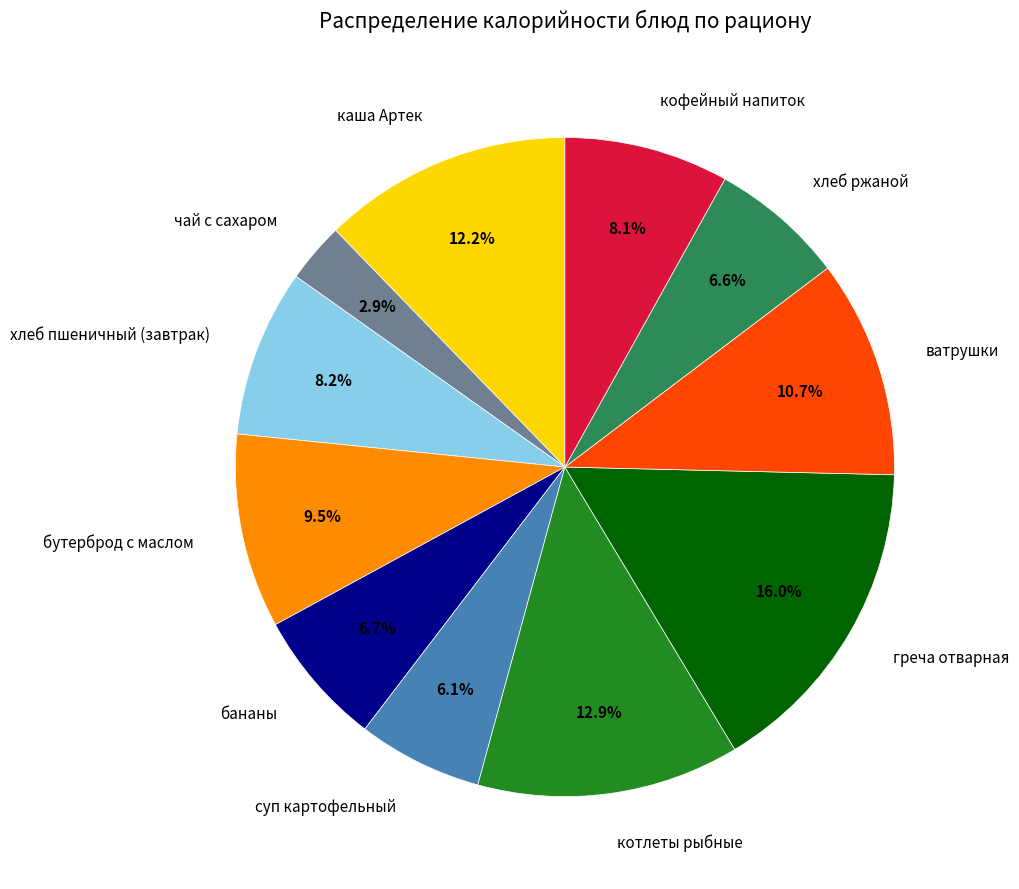

Which slice is the largest?

греча отварная